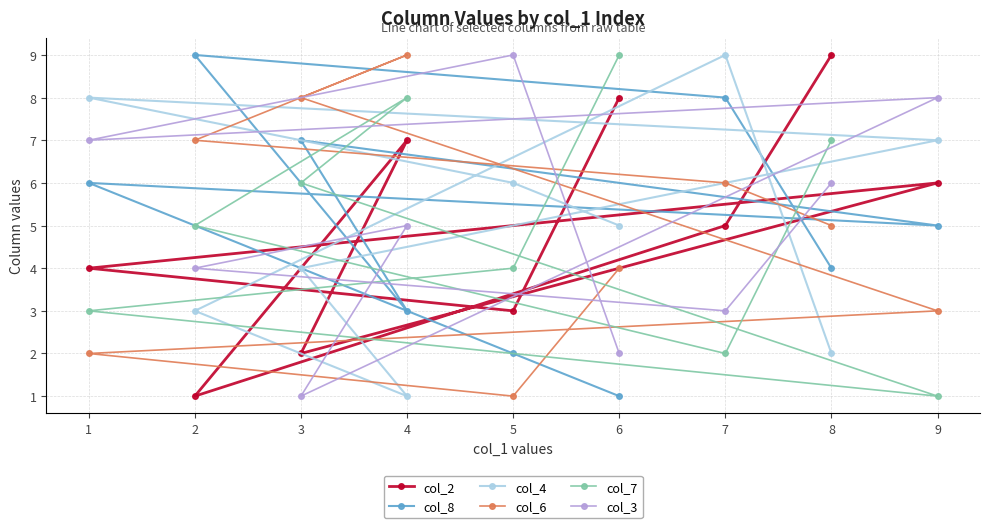

Between 6 and 9, which is larger?

6